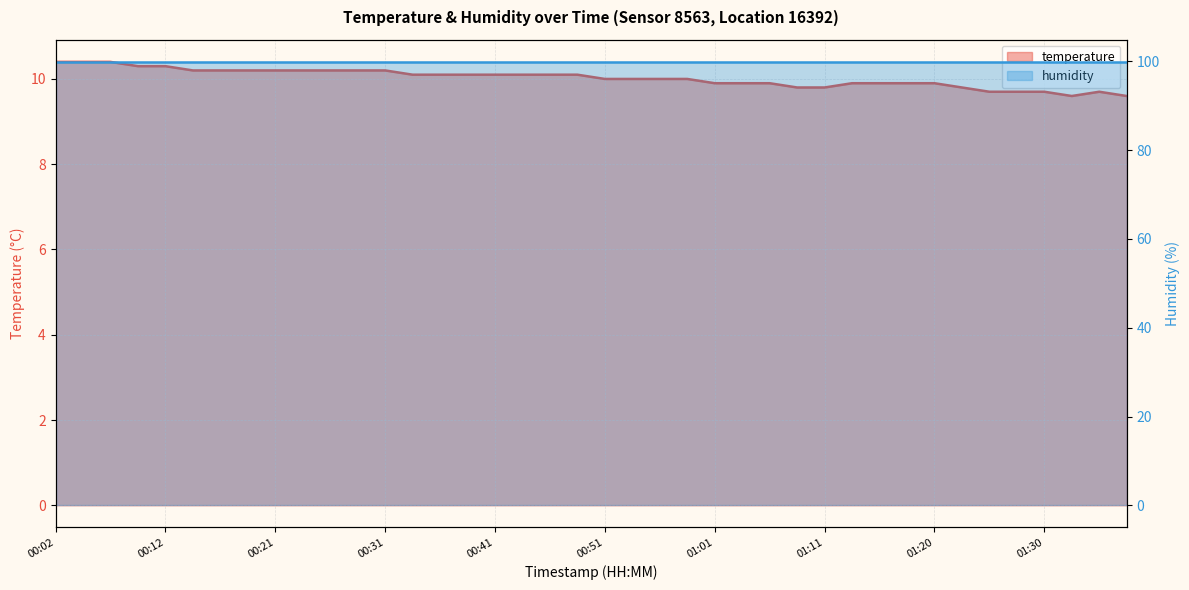

Does the chart have visible grid lines?

Yes